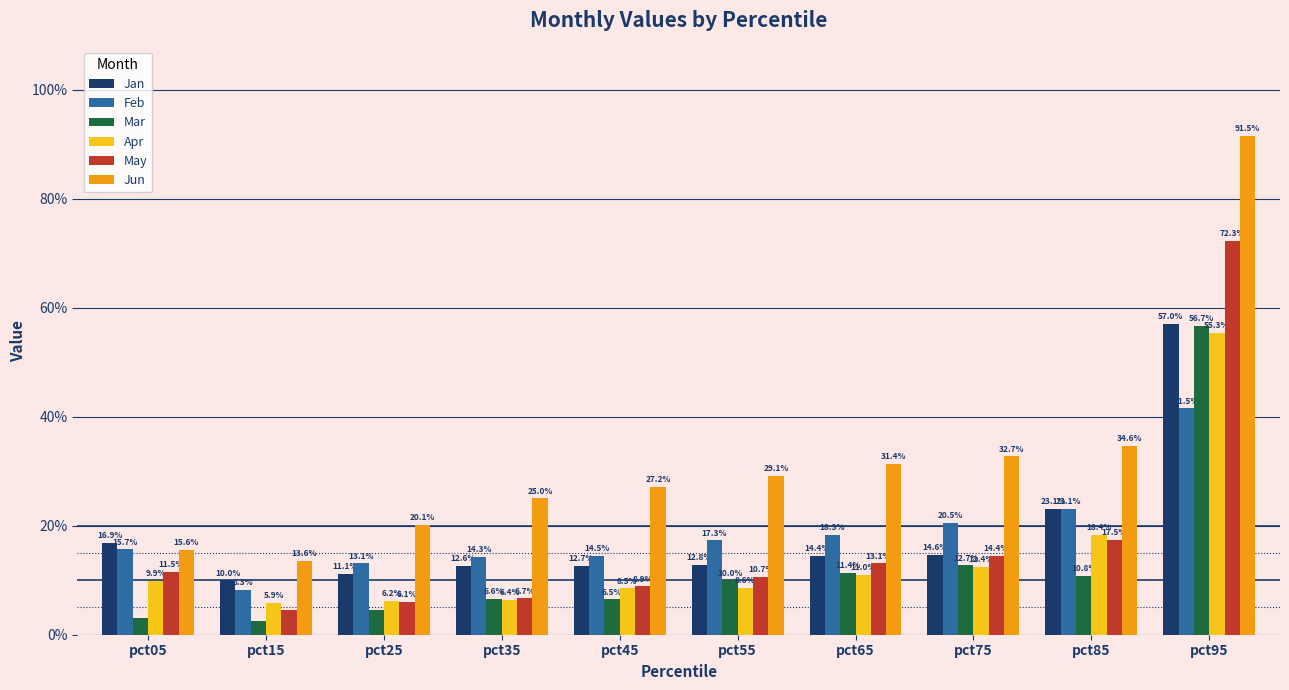

What is the highest value of the Mar series?

0.6